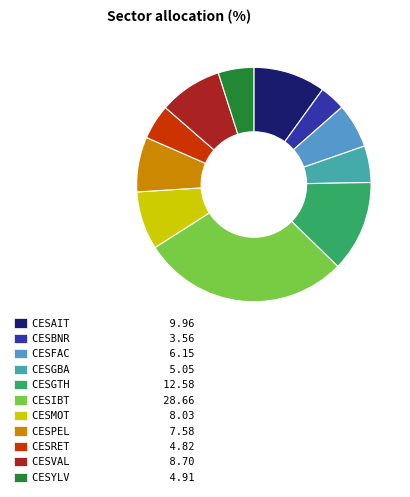

Between CESRET and CESIBT, which is larger?

CESIBT